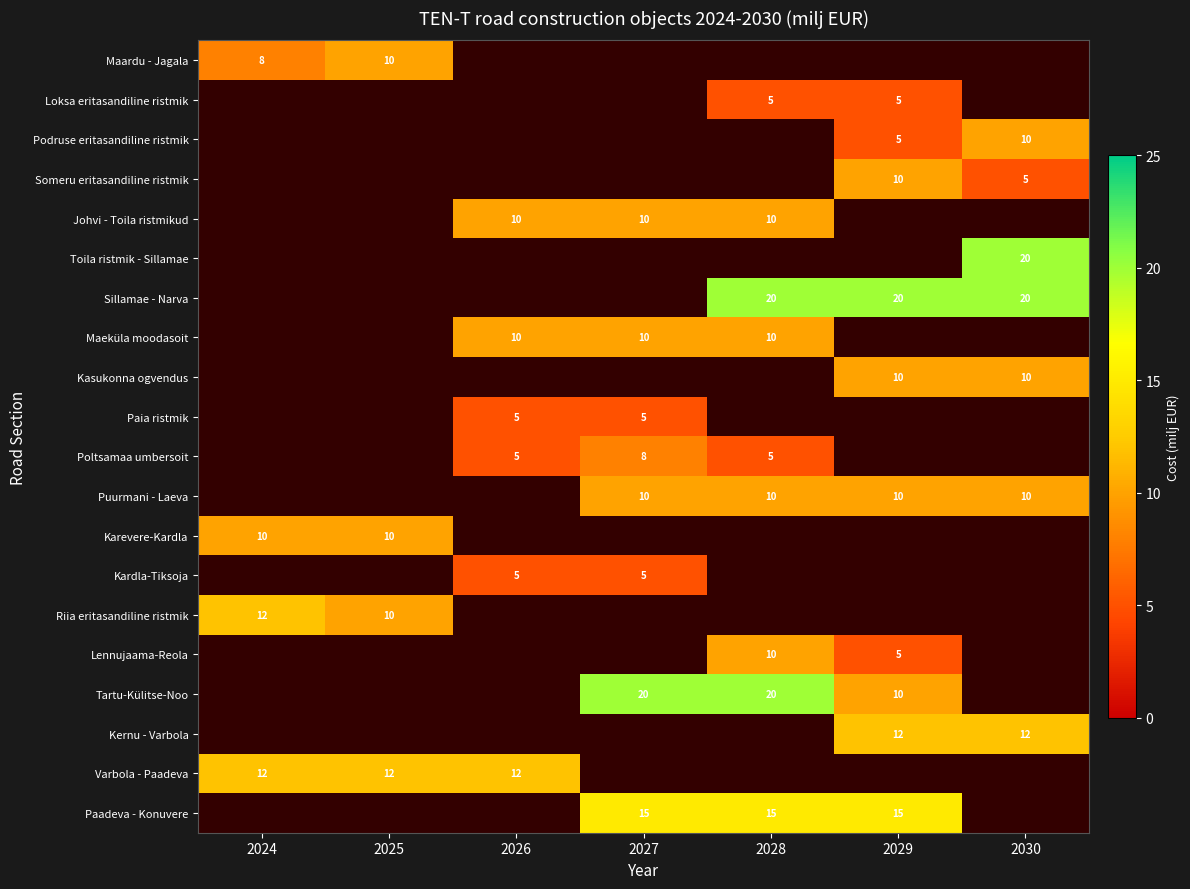

Which category has the highest value across all series?

2030